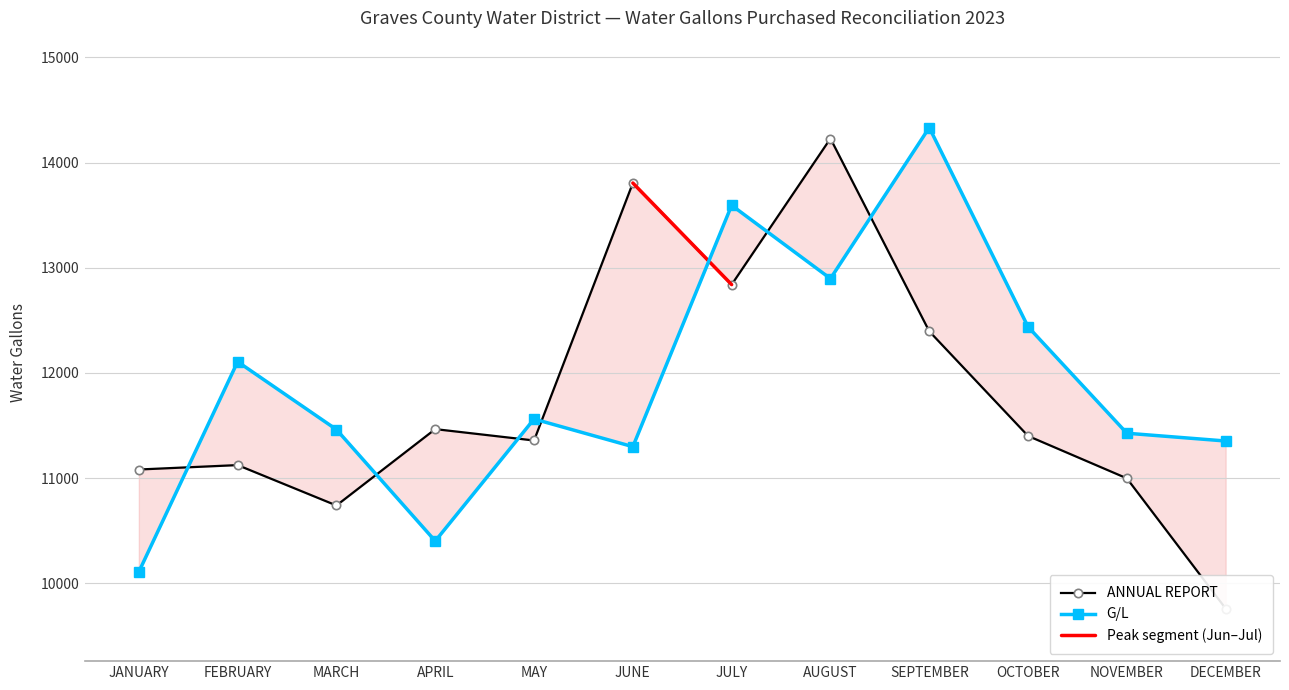

At which category does ANNUAL REPORT reach its first local valley?

MARCH